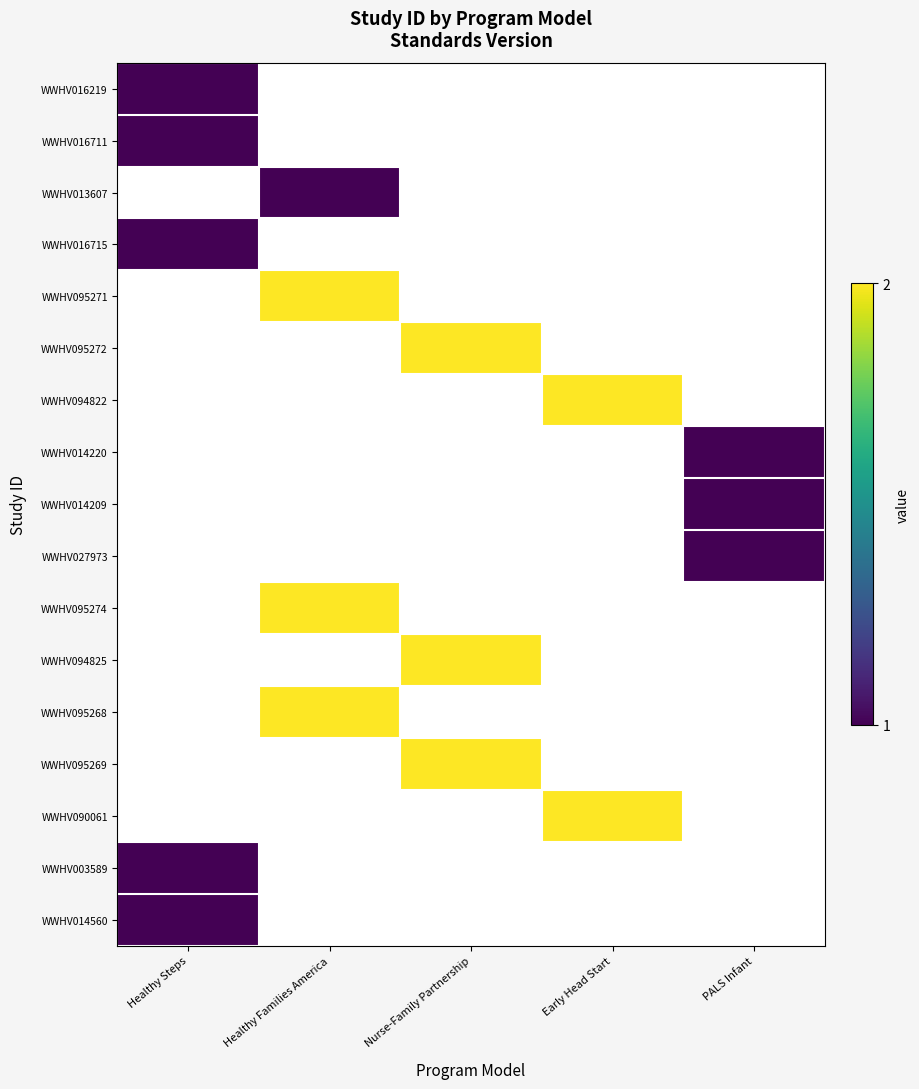

Which category has the highest value in the WWHV013607 series?

Healthy Steps